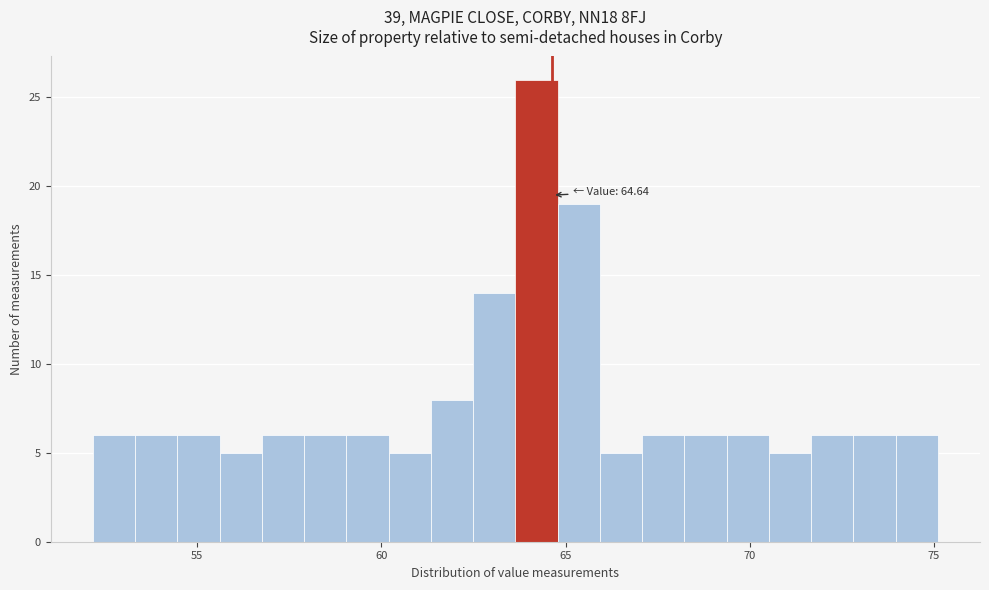

Read against the x-axis, roughly where is the centre of the tallest bar?

64.0